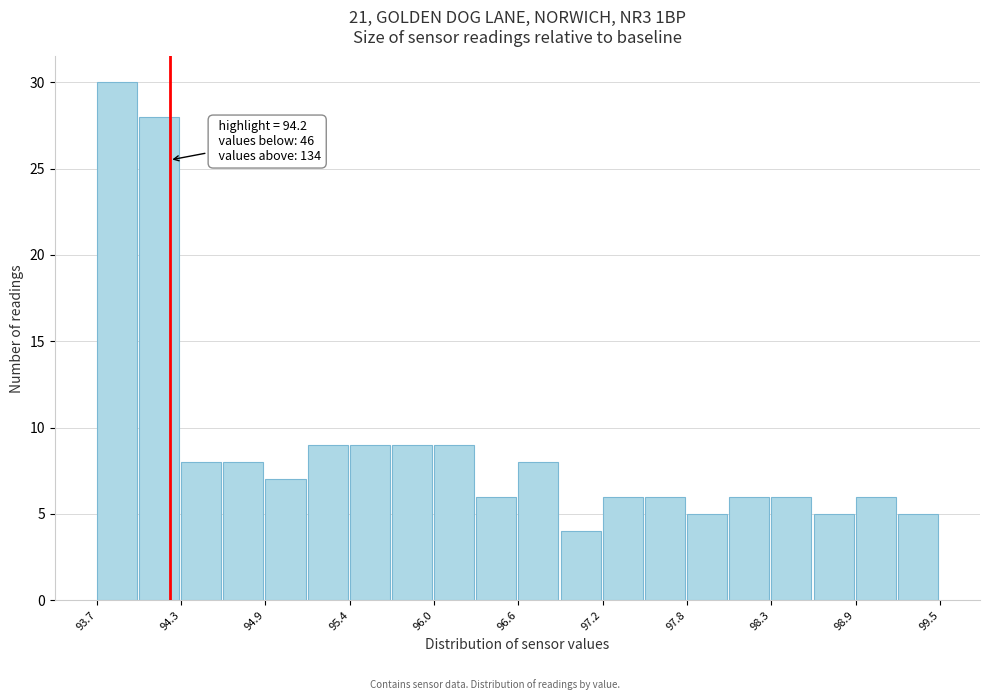

Around what value on the x-axis is the tallest bar? Give the approximate position of its centre, as read against the axis.

93.8